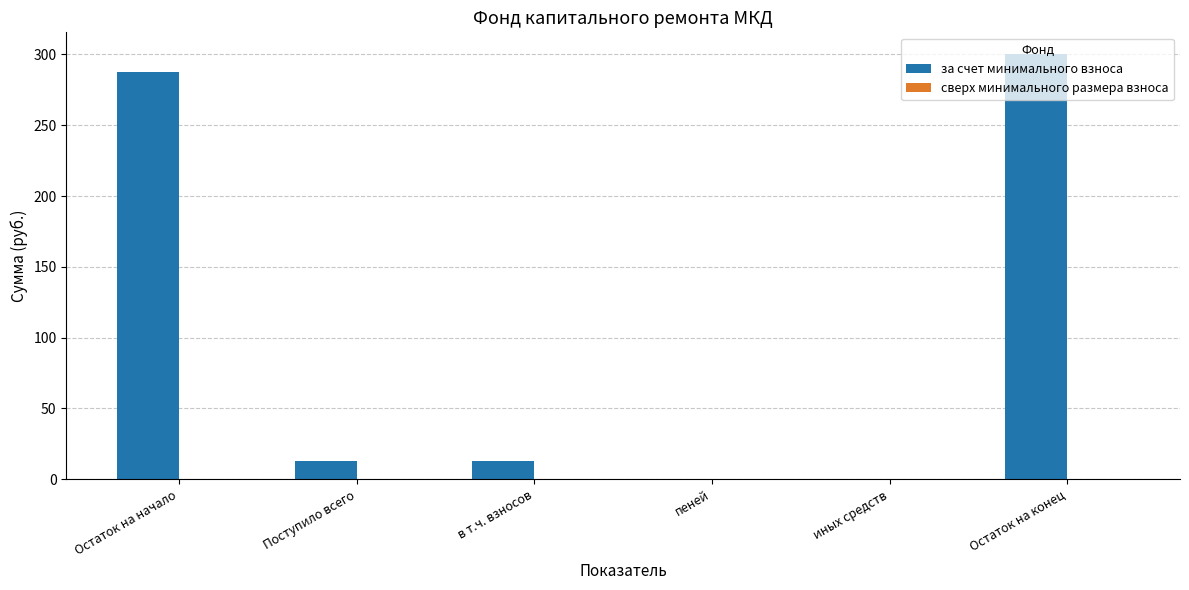

The value at Остаток на начало is 429.6. True or false?

False